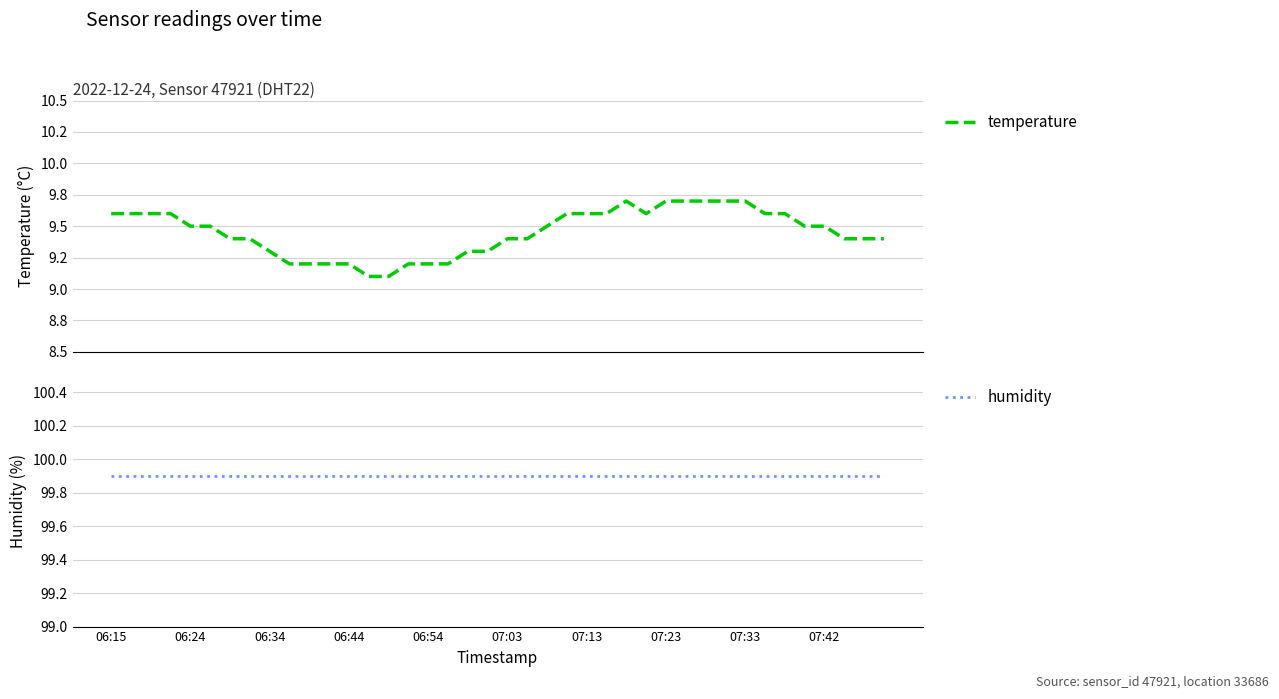

True or false: temperature and humidity cross at least once.

False